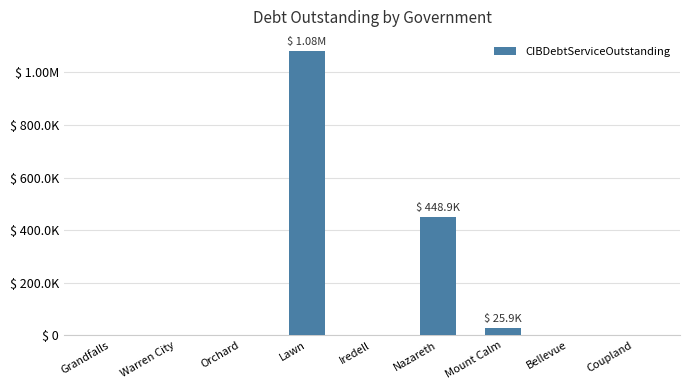

Are the bars horizontal?

No